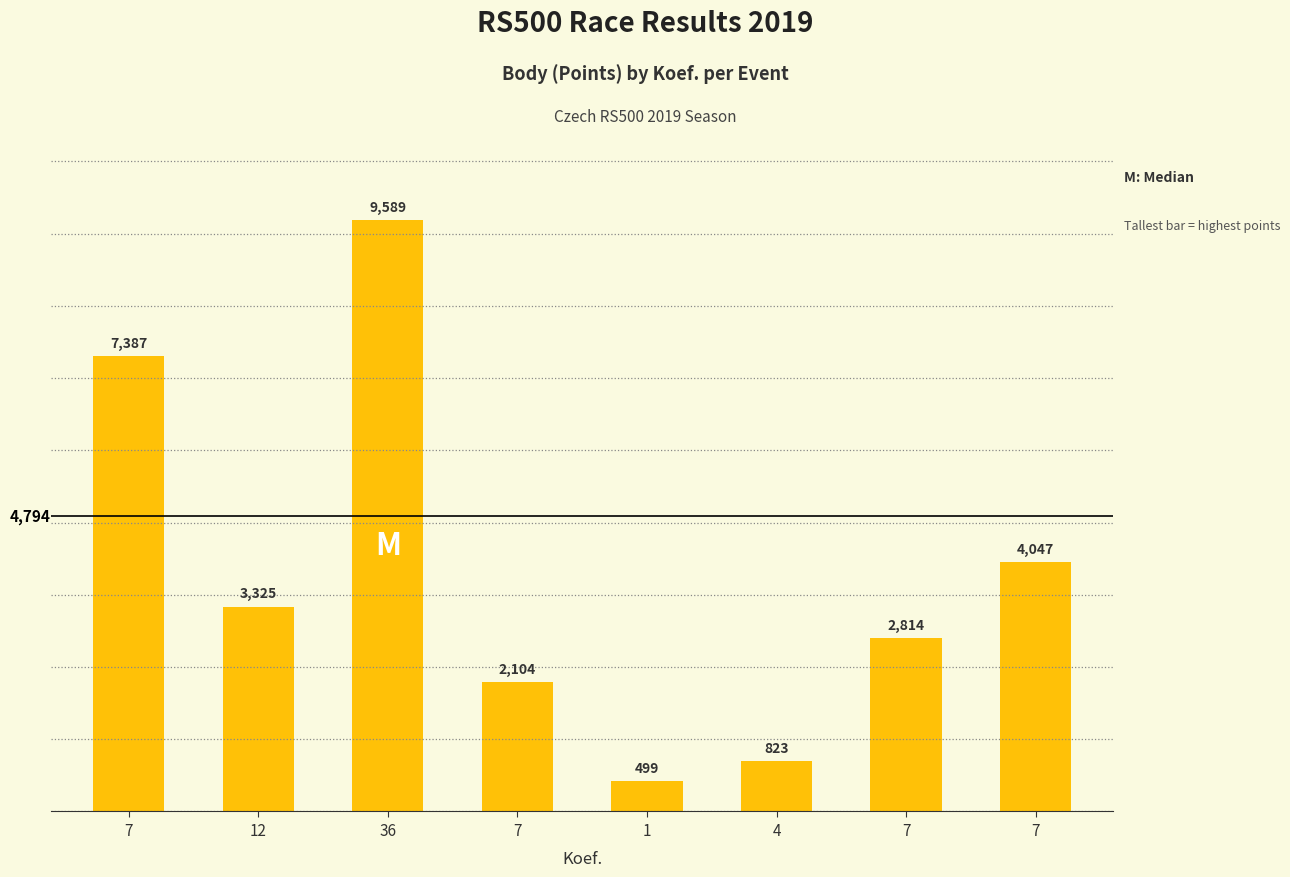

Rank the categories by value from lowest to highest.

1, 4, 7, 7, 12, 7, 7, 36